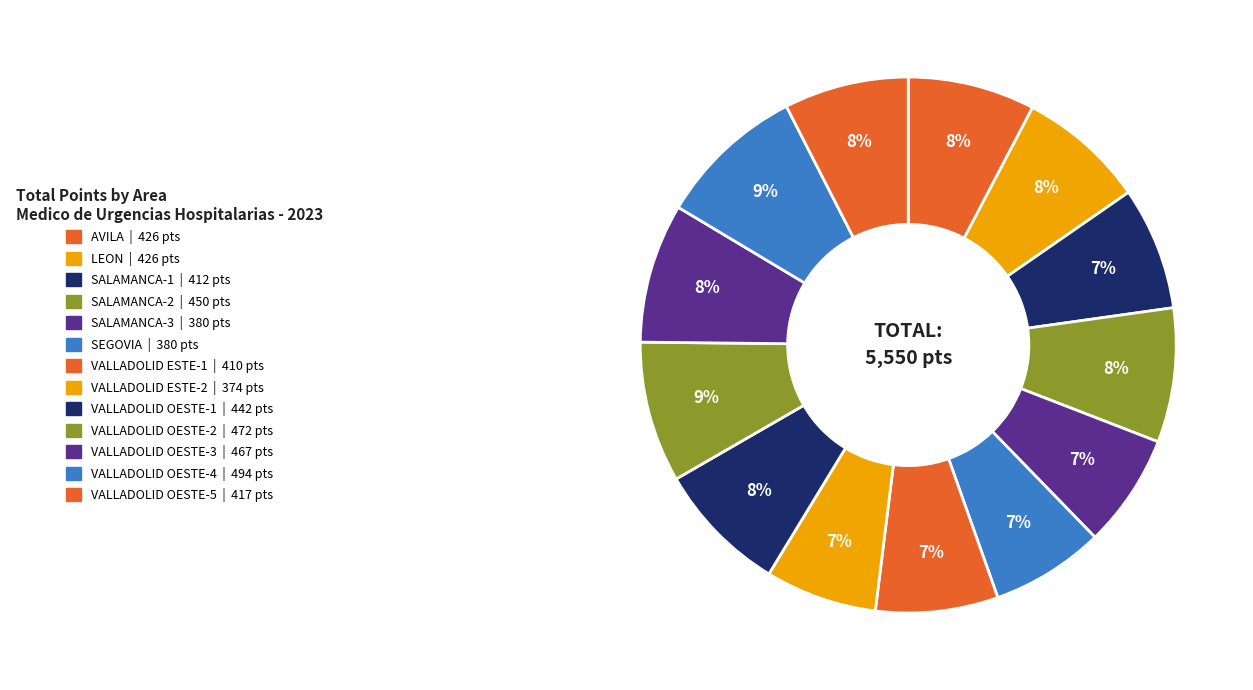

Between SALAMANCA-2 and AVILA, which is larger?

SALAMANCA-2